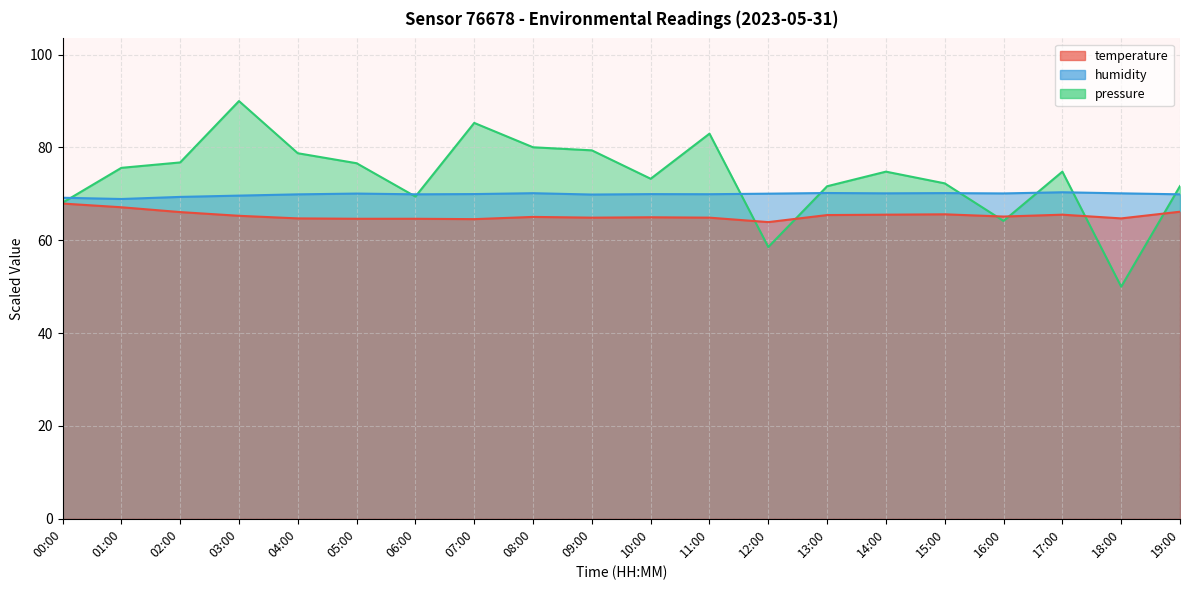

What is the label of the 4th point from the right?

16:00